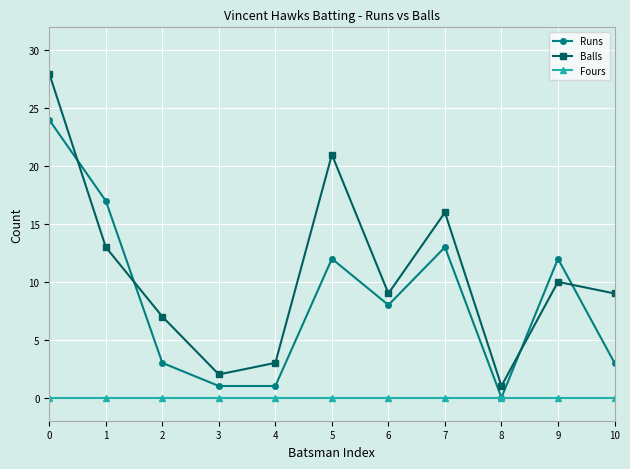

Reading right to left, extract all data points from this chart.

Runs: 10=3	9=12	8=0	7=13	6=8	5=12	4=1	3=1	2=3	1=17	0=24
Balls: 10=9	9=10	8=1	7=16	6=9	5=21	4=3	3=2	2=7	1=13	0=28
Fours: 10=0	9=0	8=0	7=0	6=0	5=0	4=0	3=0	2=0	1=0	0=0